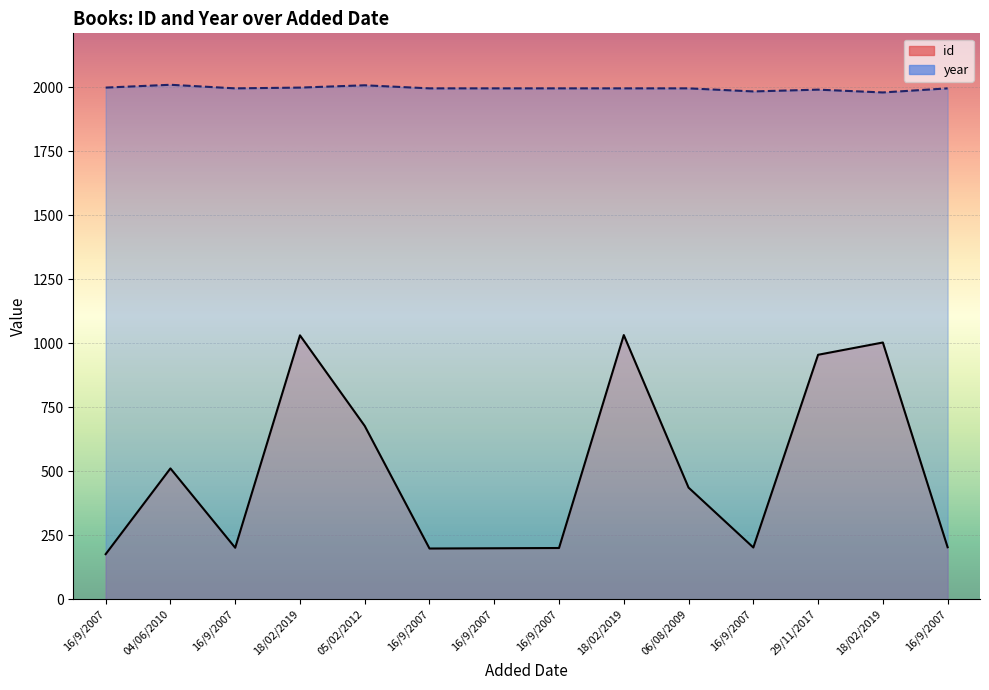

True or false: year and id intersect in this chart.

False